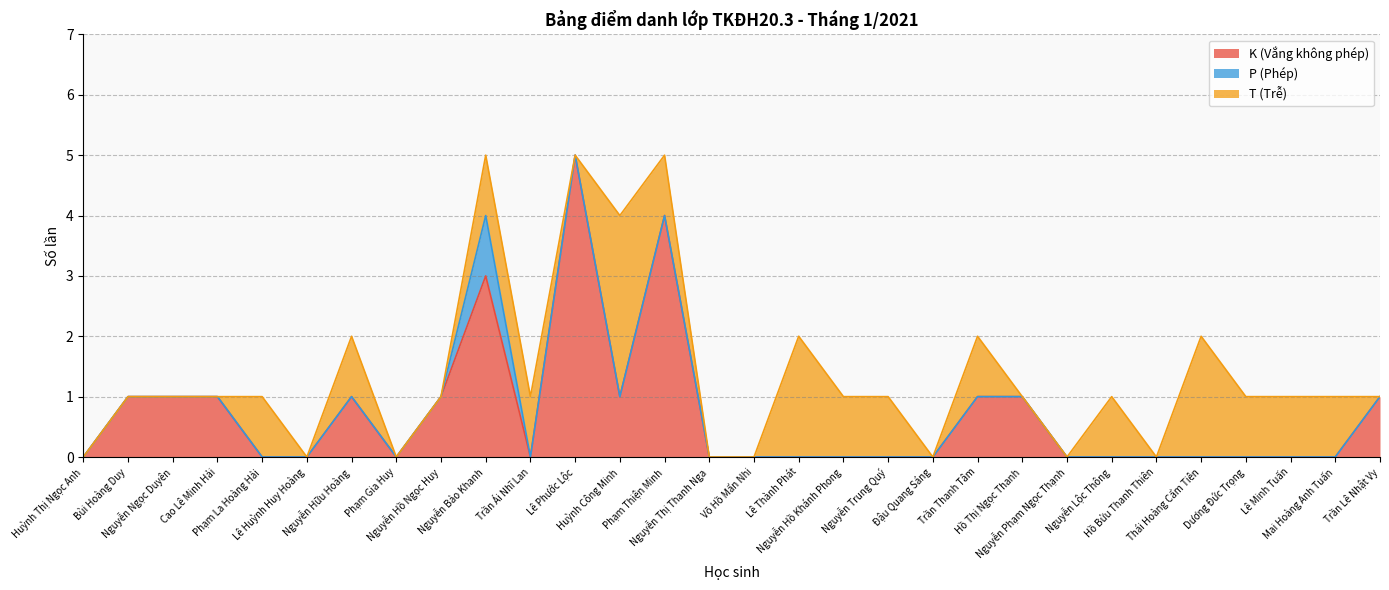

How many values in the K (Vắng không phép) series exceed 0?

12